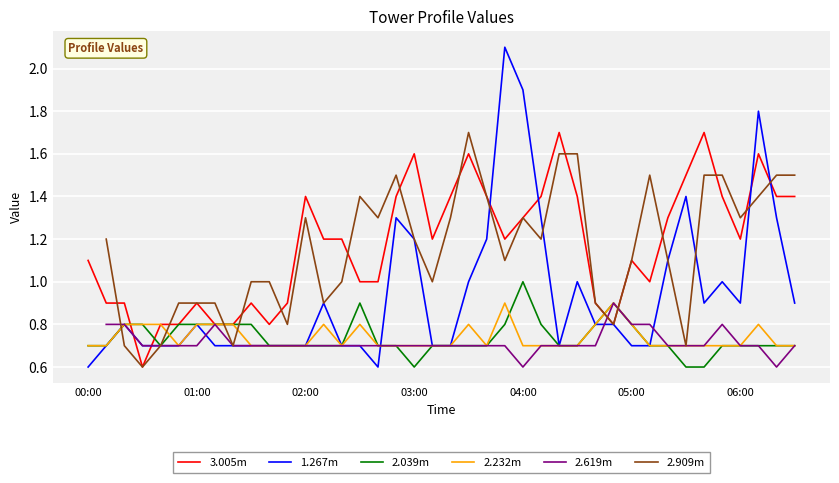

How many data points does each series have?

40